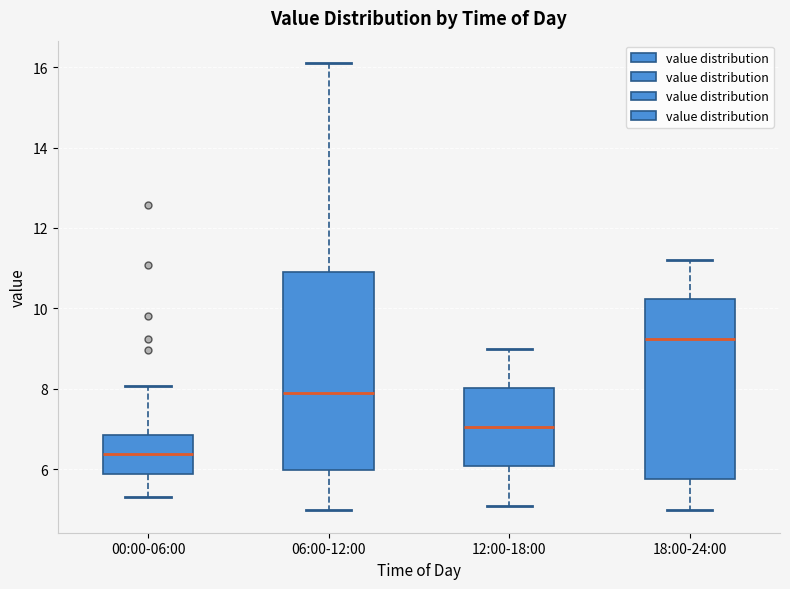

Where is the lower edge of the box for 12:00-18:00 on the y-axis? The values are not printed on the chart, so give them approximately, as read against the axis.

6.0